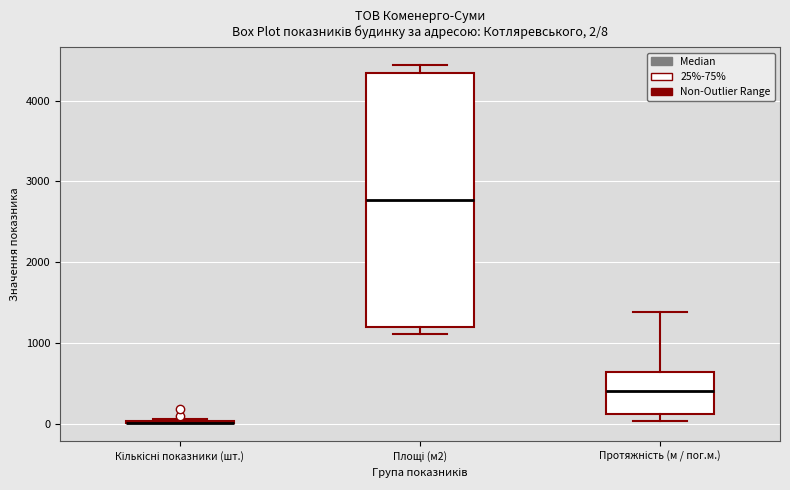

Comparing the boxes themselves (not the whiskers), which one is the tallest?

Площі (м2)